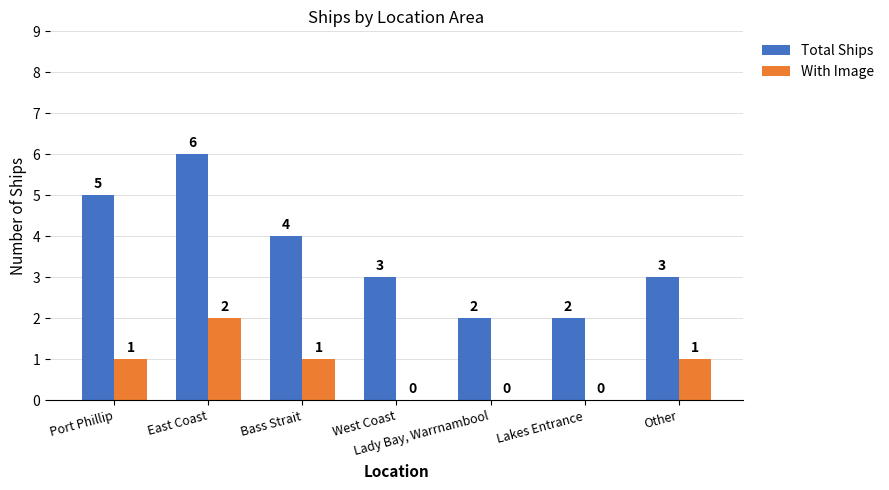

Which series has the largest total across all categories?

Total Ships